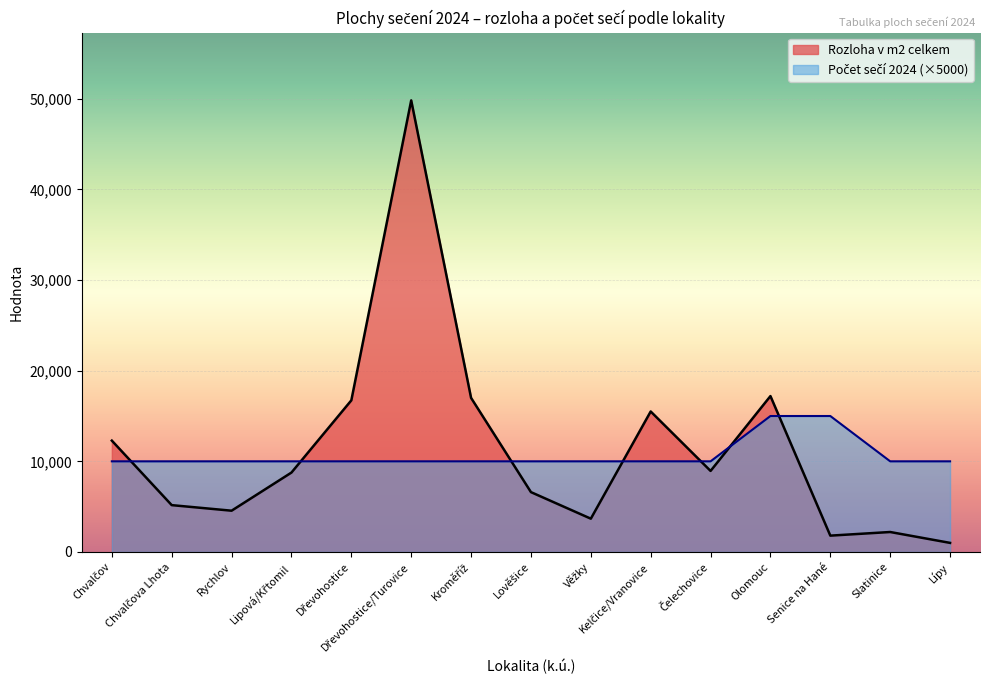

What value does the Rozloha v m2 celkem series have at Kelčice/Vranovice, to the nearest 10?

15500